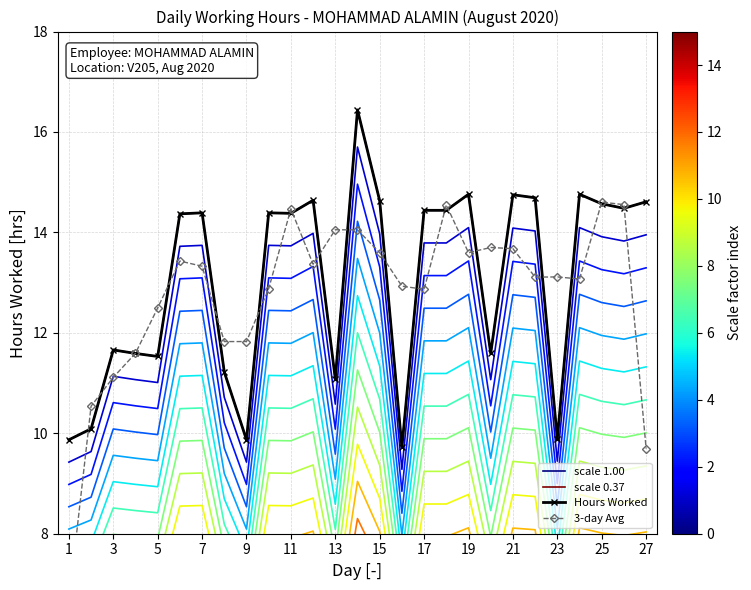

How many data points in Hours Worked are less than 14?

11